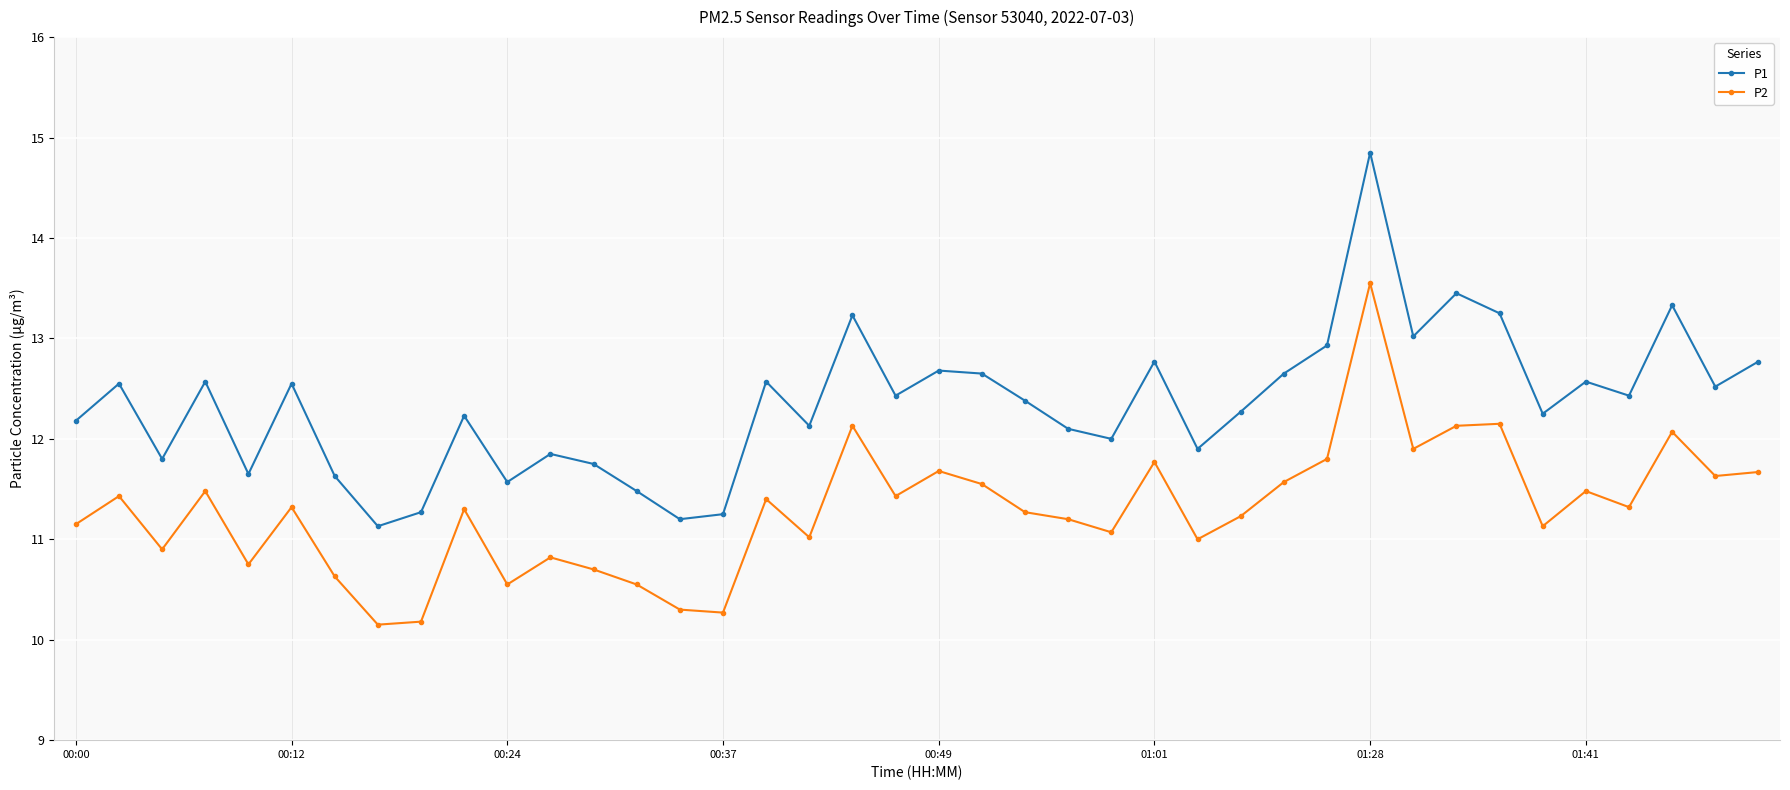

Does the chart have visible grid lines?

Yes